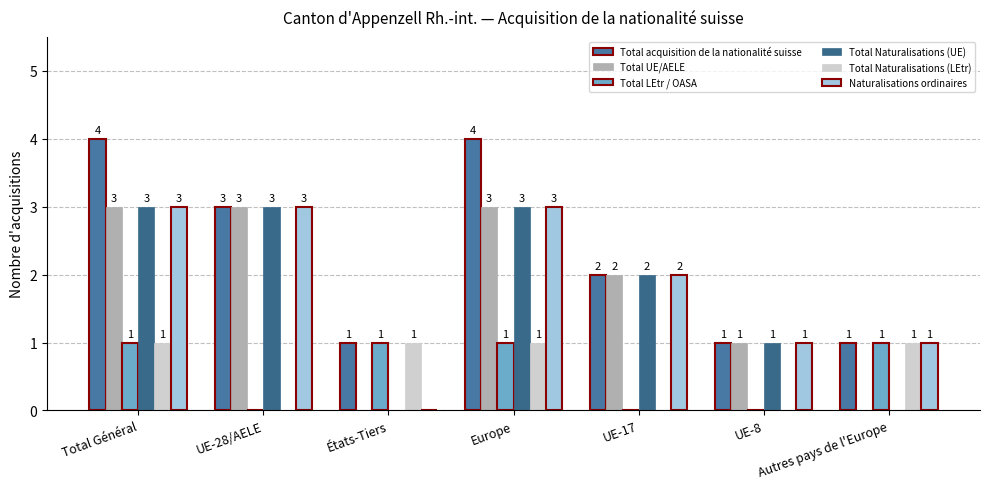

List the labels in order of Total Naturalisations (UE) value, largest first.

Total Général, UE-28/AELE, Europe, UE-17, UE-8, États-Tiers, Autres pays de l'Europe